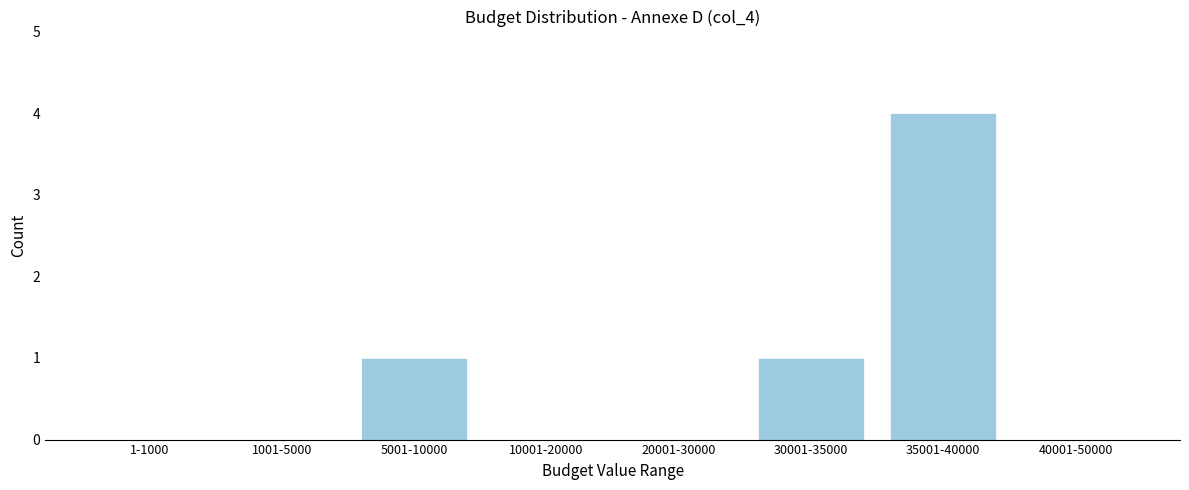

Reading left to right, extract all data points from this chart.

1-1000=0	1001-5000=0	5001-10000=1	10001-20000=0	20001-30000=0	30001-35000=1	35001-40000=4	40001-50000=0